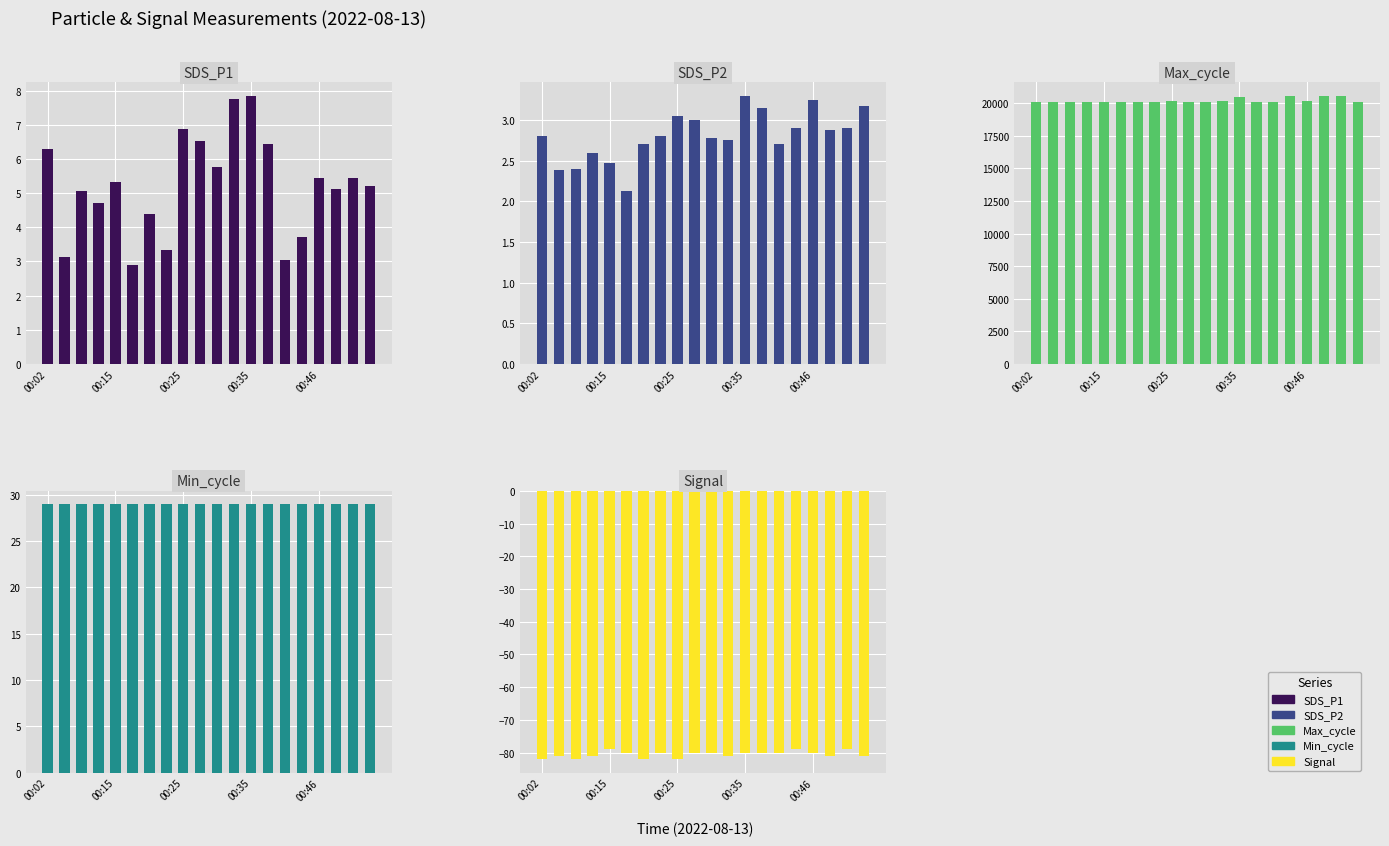

What is the difference between the second highest and minimum values in the SDS_P2 series?

1.1